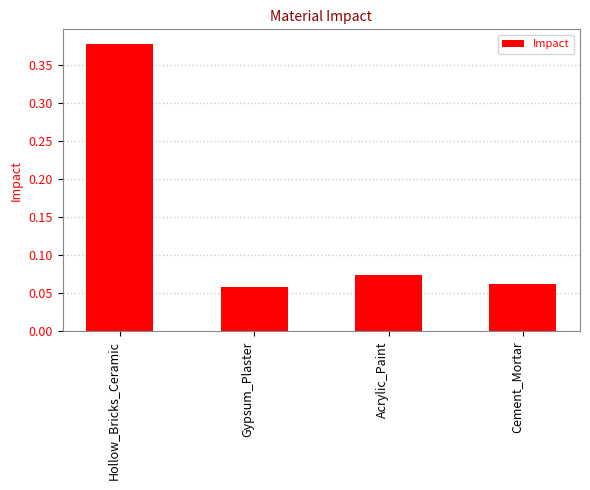

The value at Gypsum_Plaster is 0.0. True or false?

False